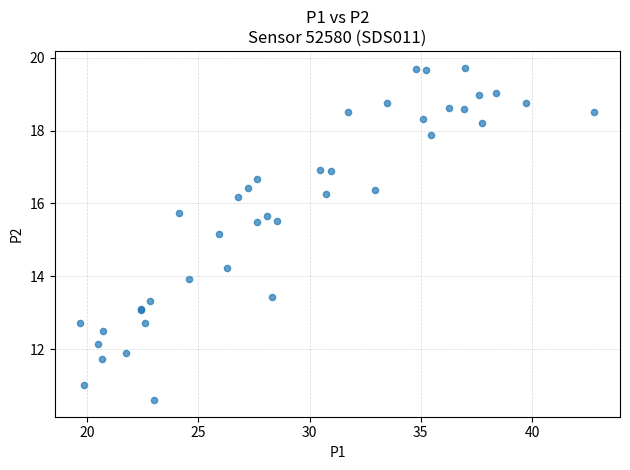

What Y value in the scatter plot is closest to 15?

15.2